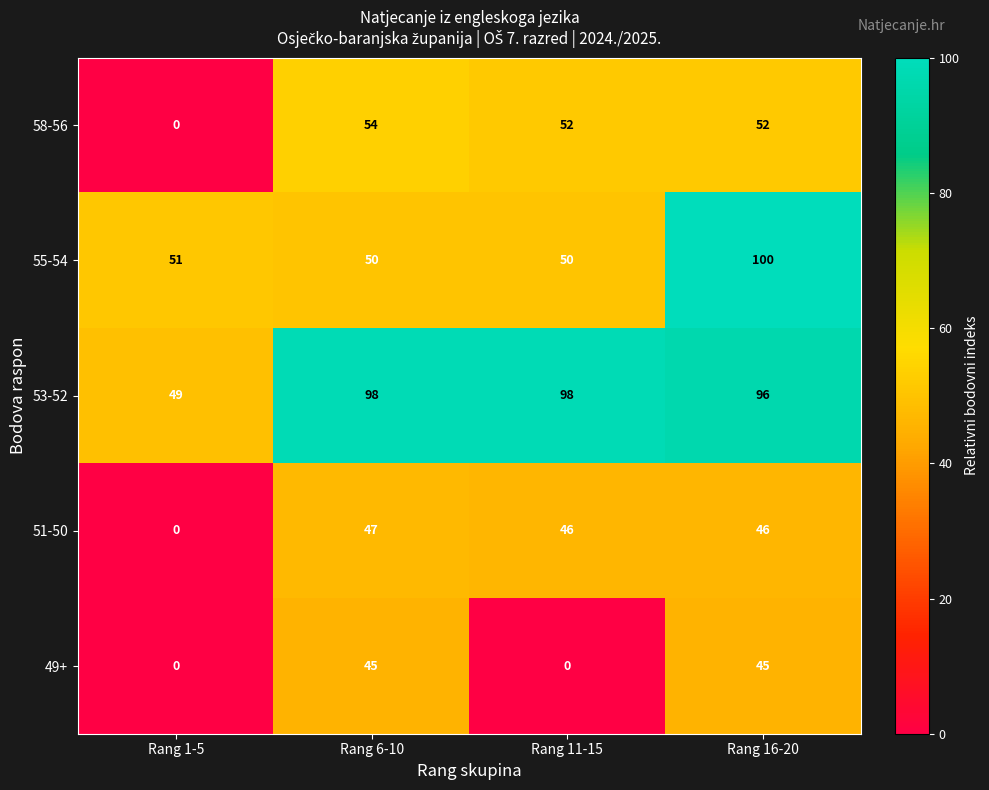

At which category does the chart reach its peak across all series?

Rang 16-20